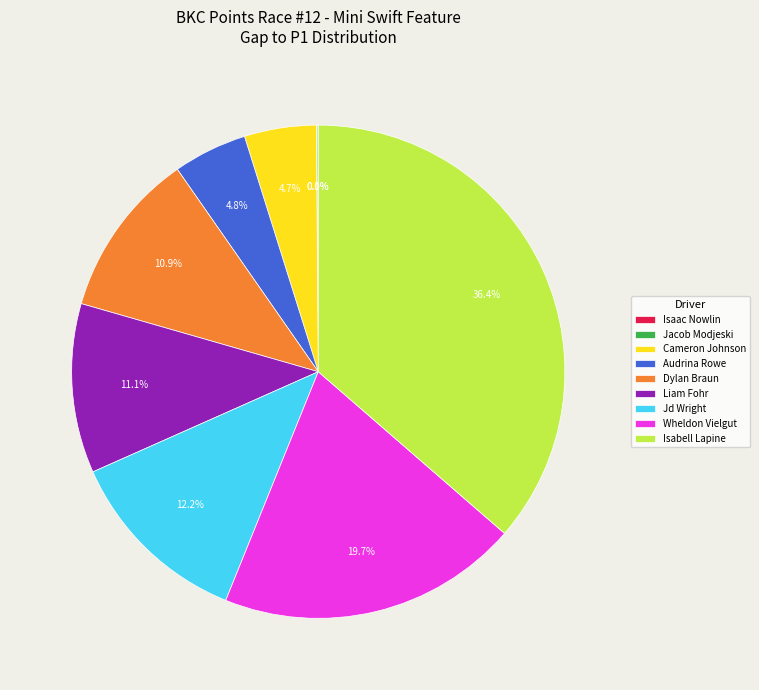

To the nearest percent, what is the combined percentage of Isabell Lapine and Cameron Johnson?

41%